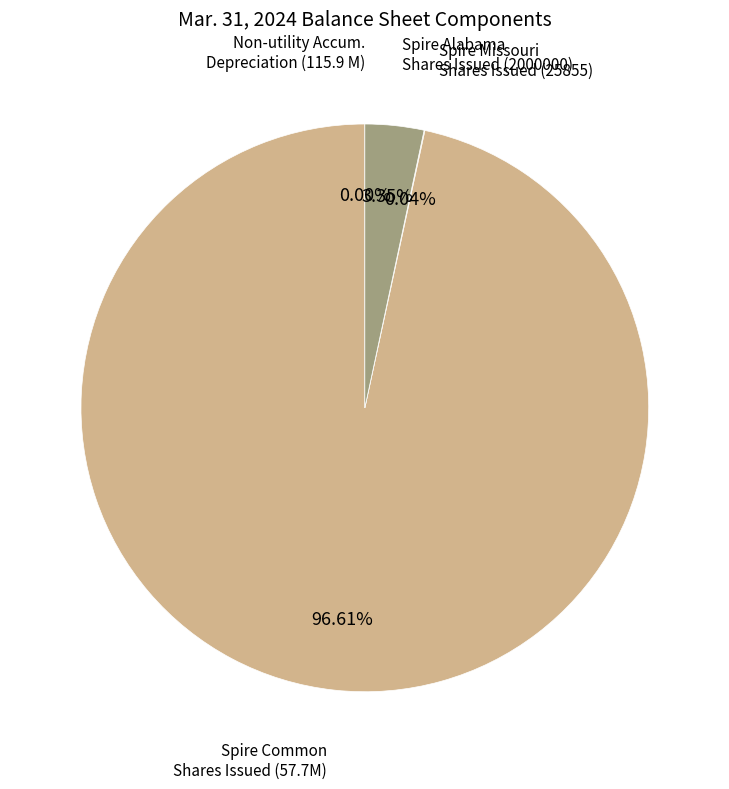

Does any single category account for the majority?

Yes